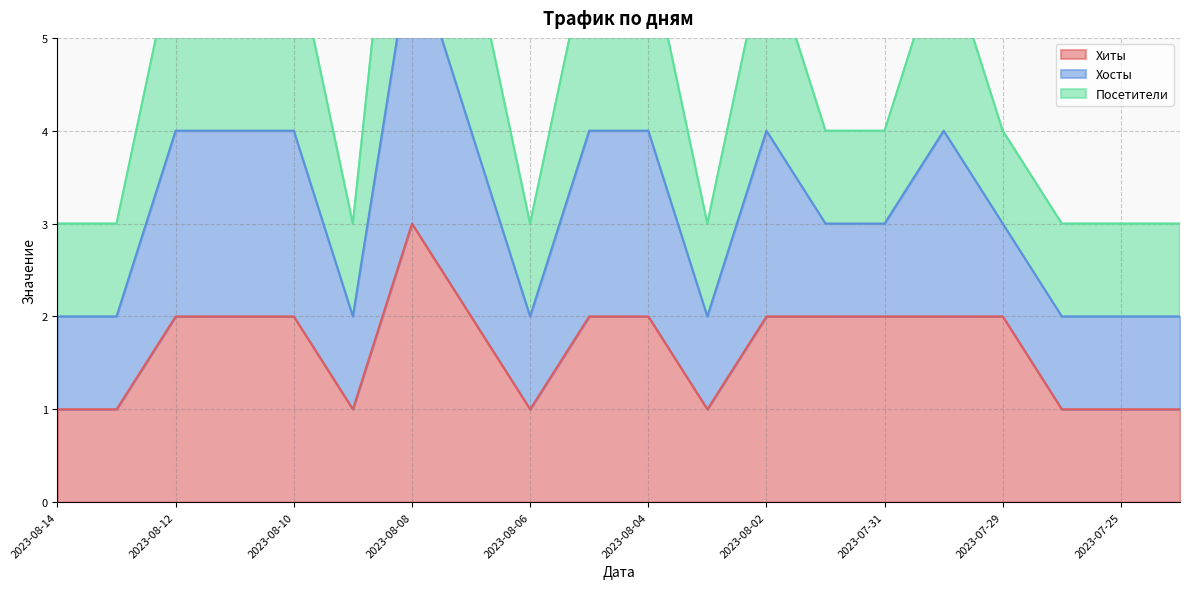

At which label does Хиты reach its peak?

2023-08-08